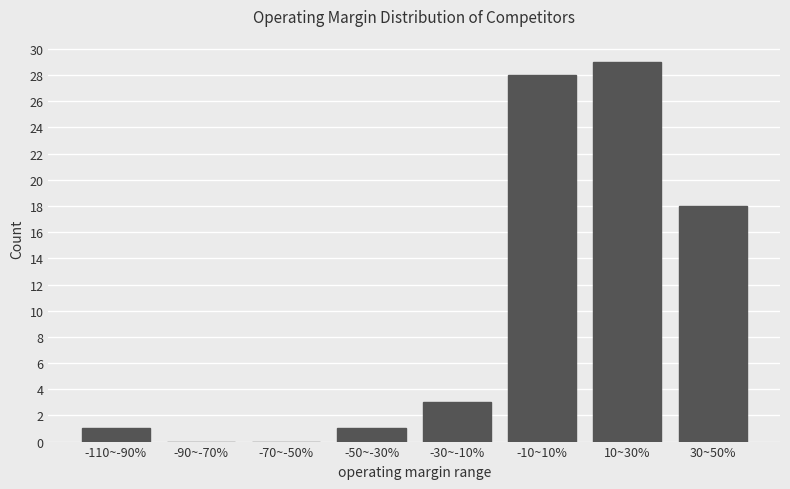

Reading left to right, list all the values displayed in this chart.

-110~-90%=1	-90~-70%=0	-70~-50%=0	-50~-30%=1	-30~-10%=3	-10~10%=28	10~30%=29	30~50%=18